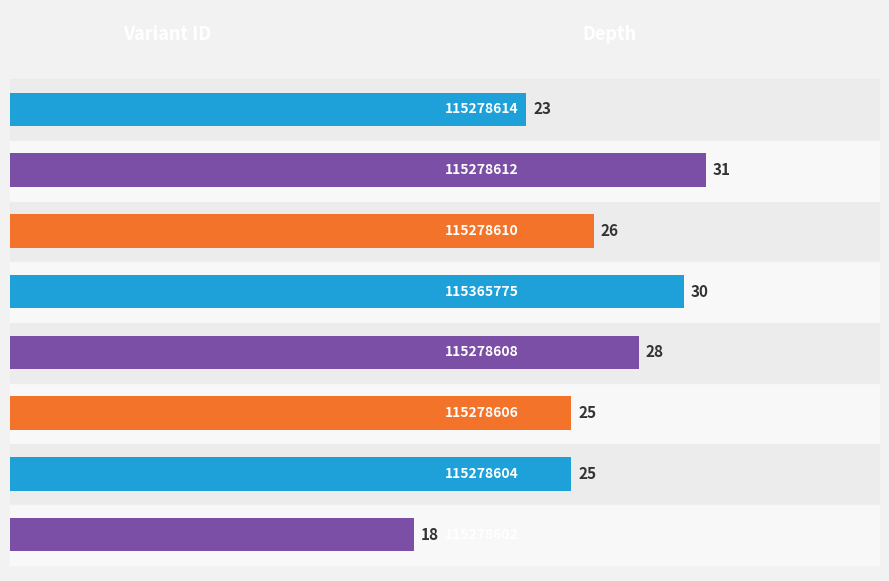

What is the greatest value displayed?

31